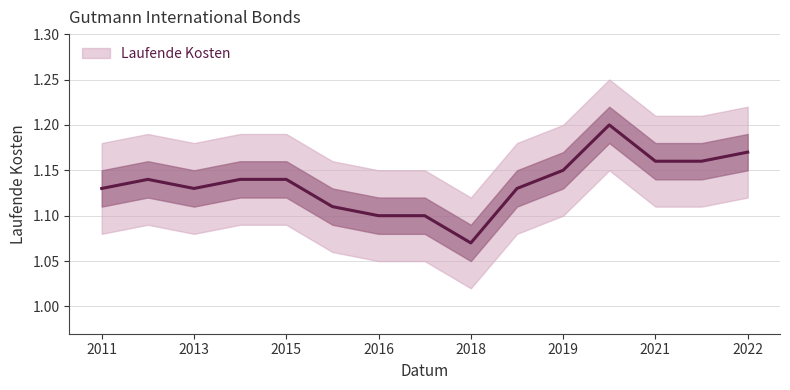

Count the number of categories in the chart.

15